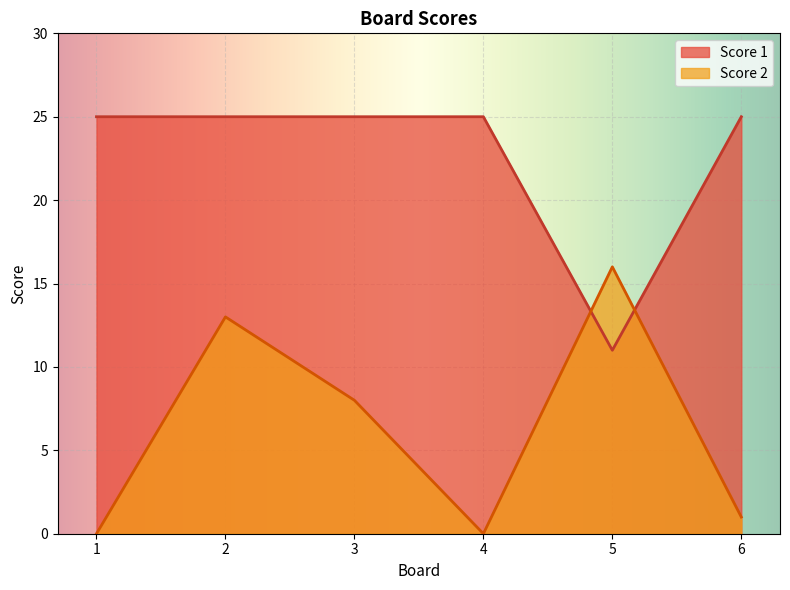

Read the Score 1 value at 6, to the nearest 5.

25